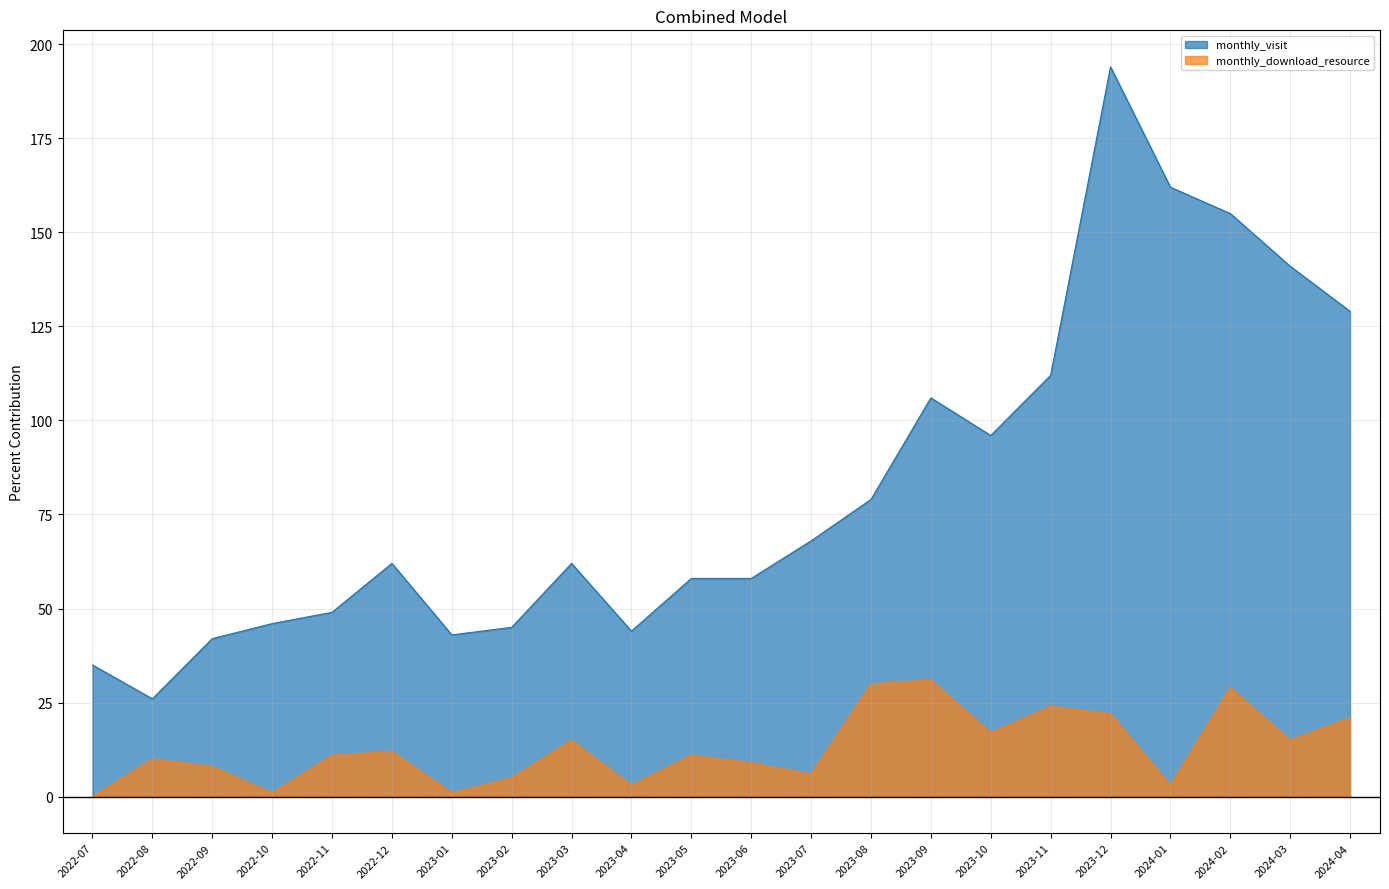

Does the chart display data point markers on the line(s)?

No